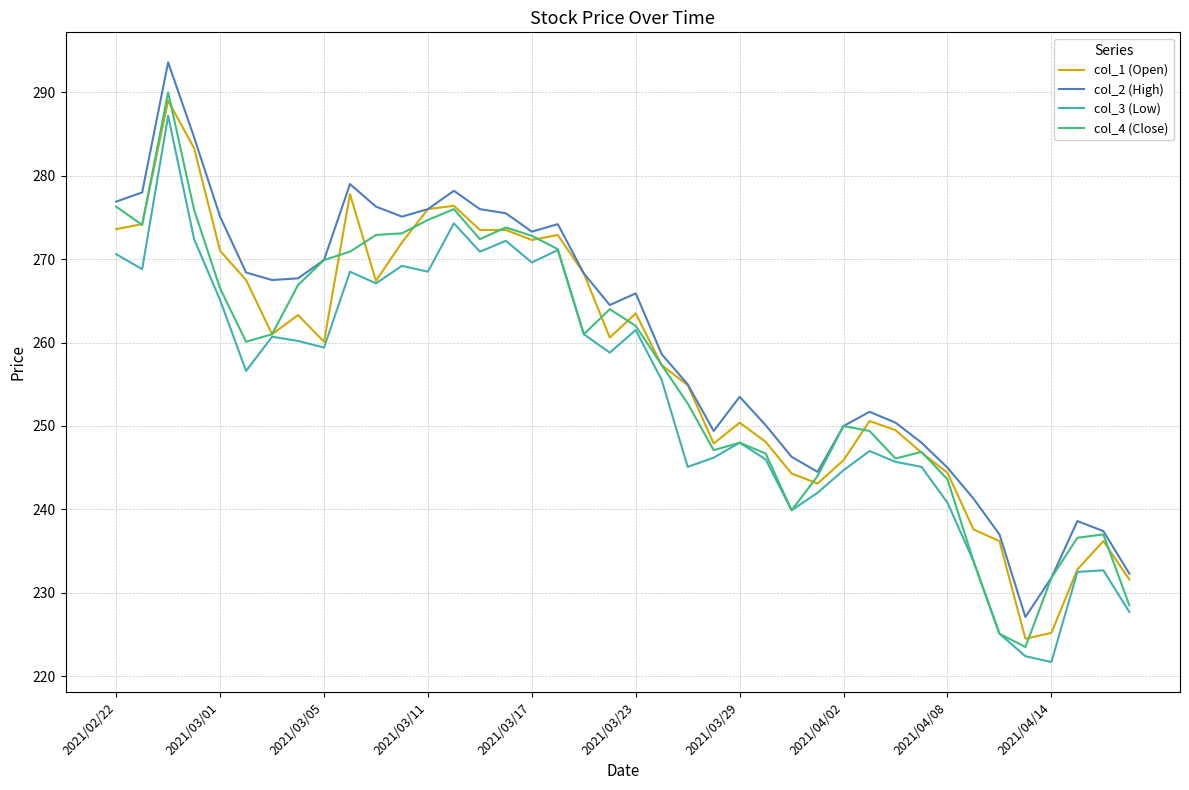

Which series has the largest total across all categories?

col_2 (High)